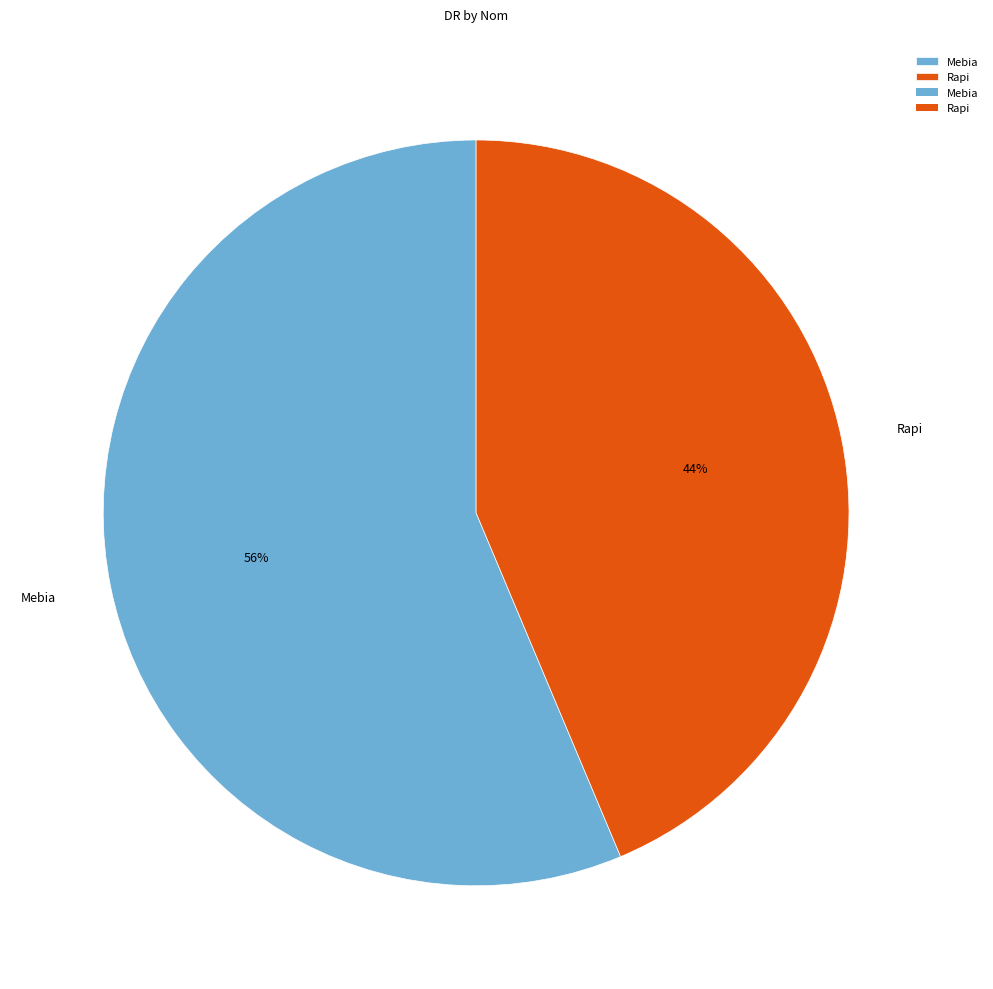

Is there a majority slice in this chart?

Yes